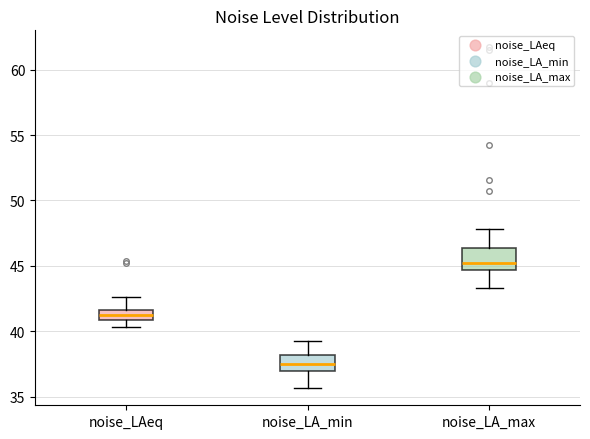

Where is the upper edge of the box for noise_LAeq on the y-axis? The values are not printed on the chart, so give them approximately, as read against the axis.

41.5